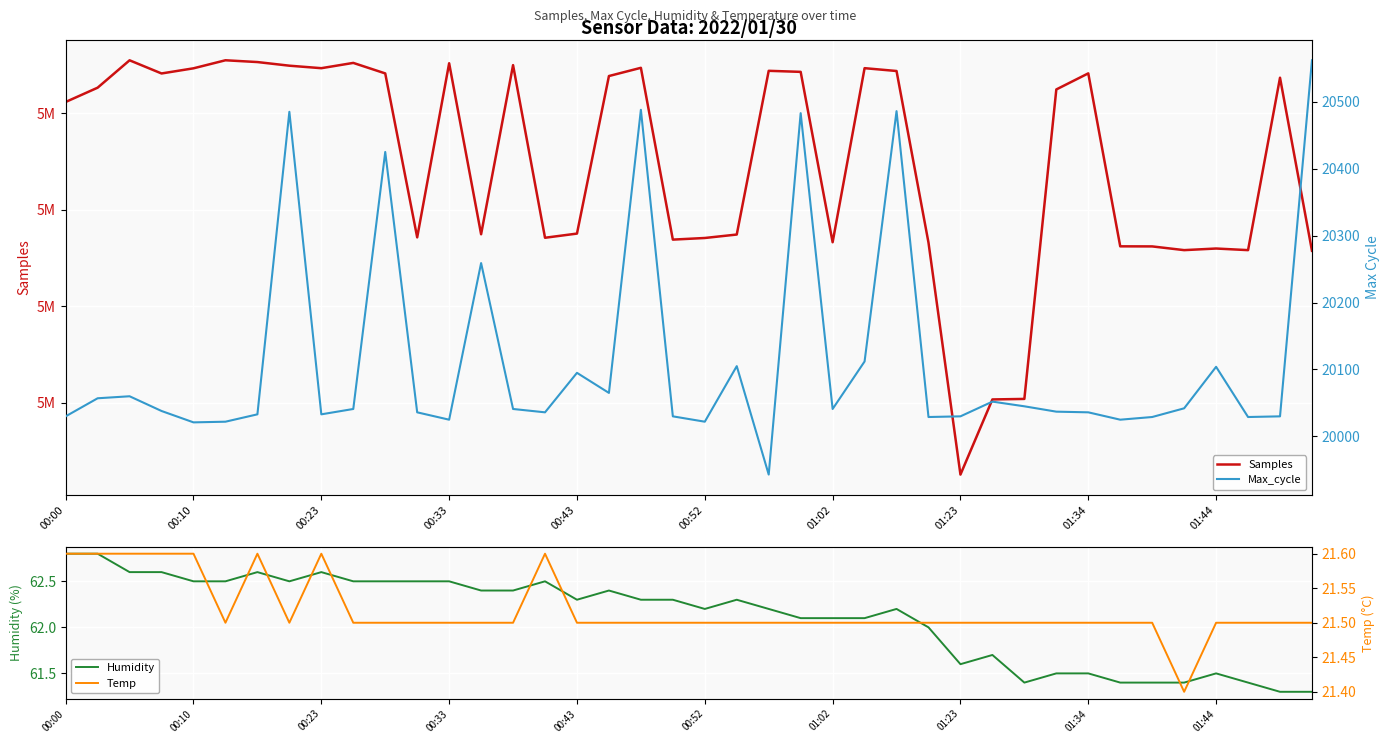

At 33, list the series in order from smallest to largest.

Temp, Humidity, Max_cycle, Samples